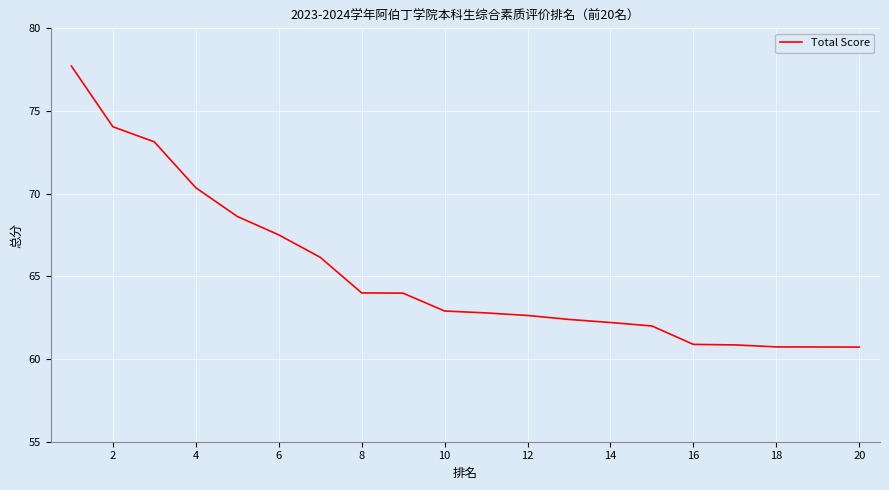

What is the difference between the maximum and minimum values?

17.0